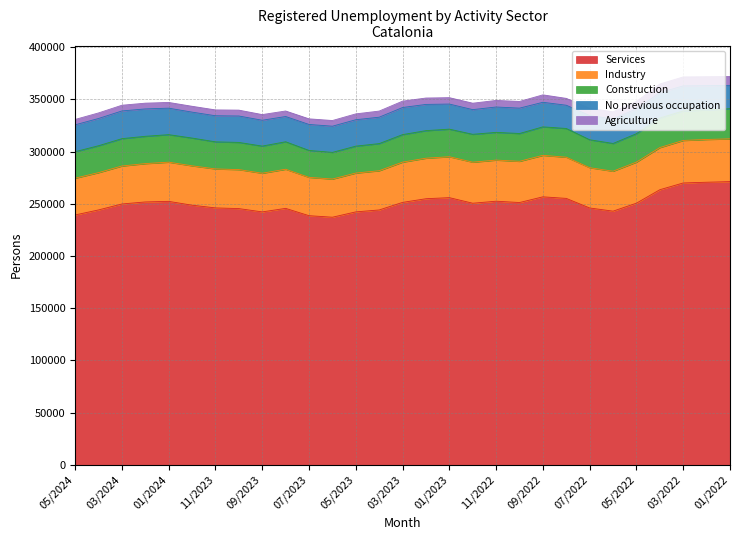

Which label corresponds to the smallest value in the chart?

05/2024